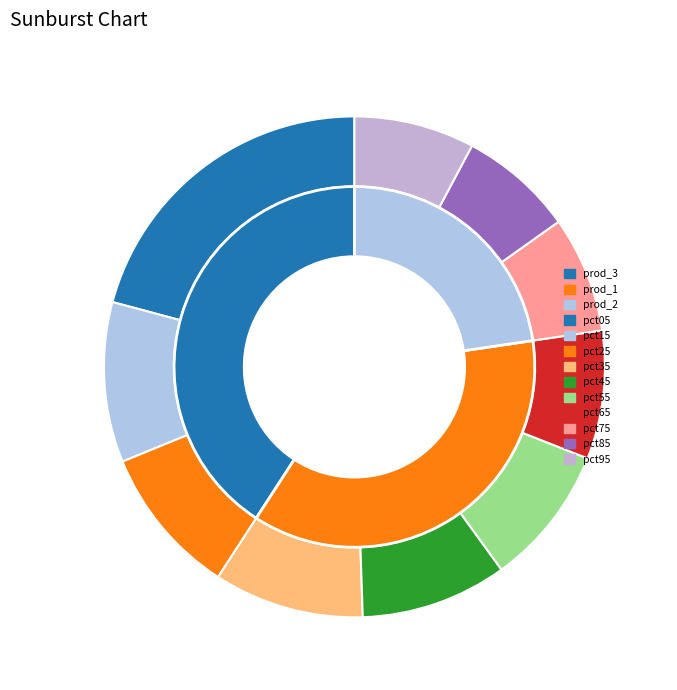

To the nearest percent, what is the average slice percentage?

10%